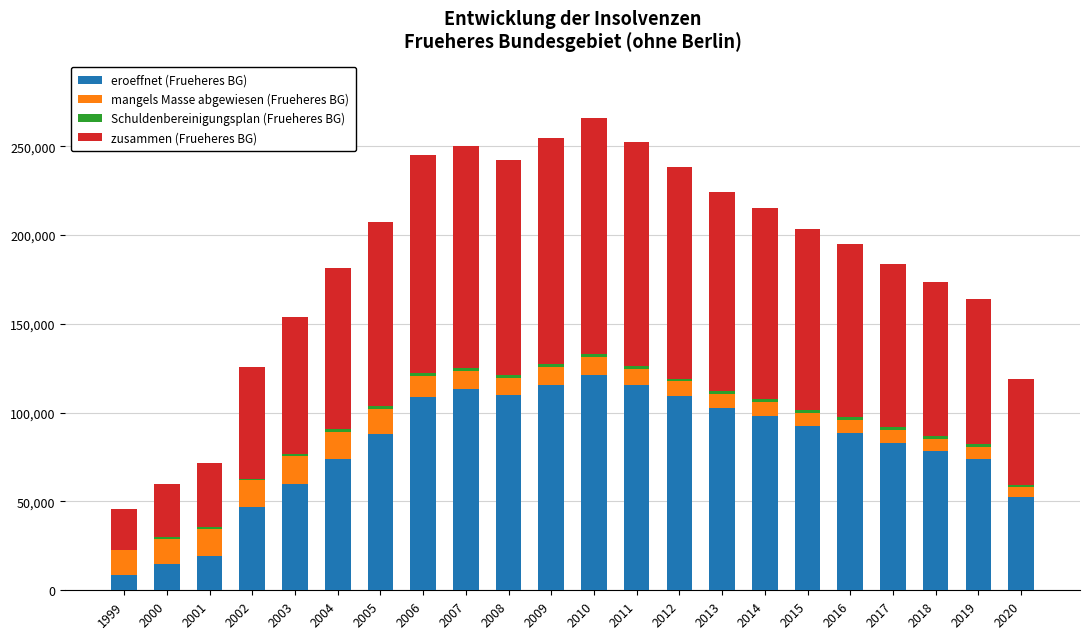

How many distinct data groups are displayed?

4